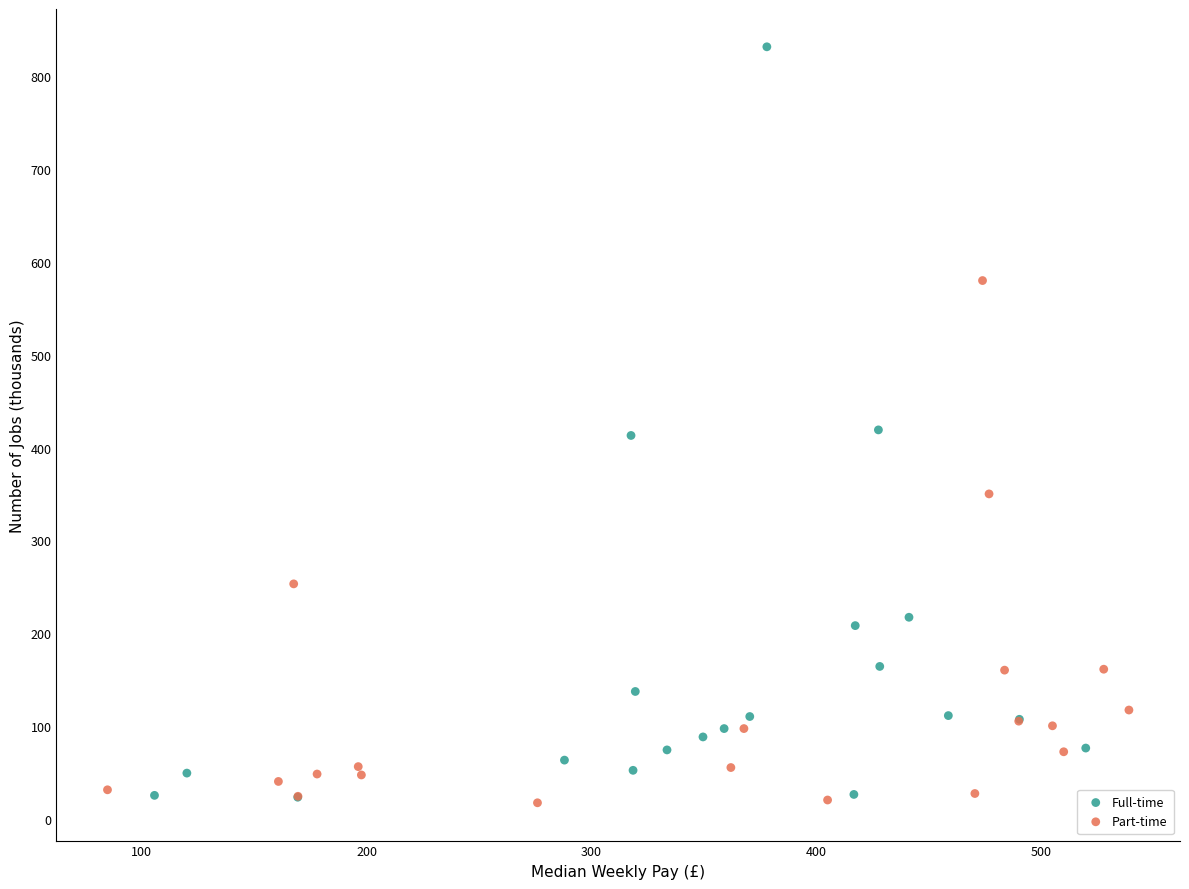

What are all the series names shown in the legend?

Full-time, Part-time